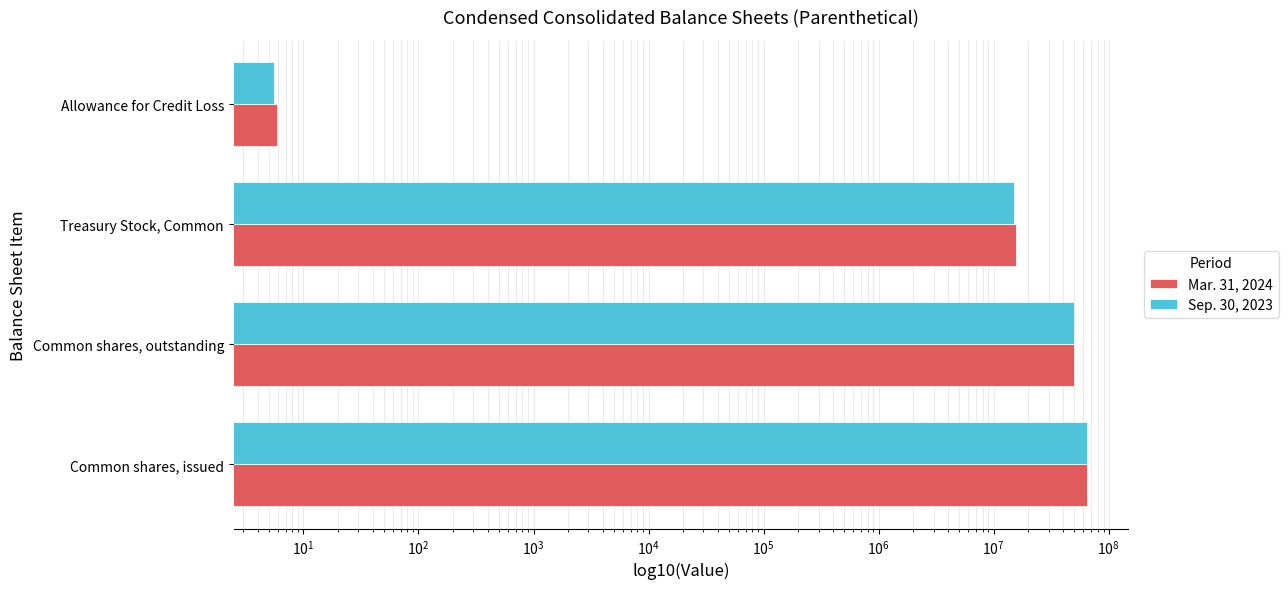

How many bars are there in each group?

2